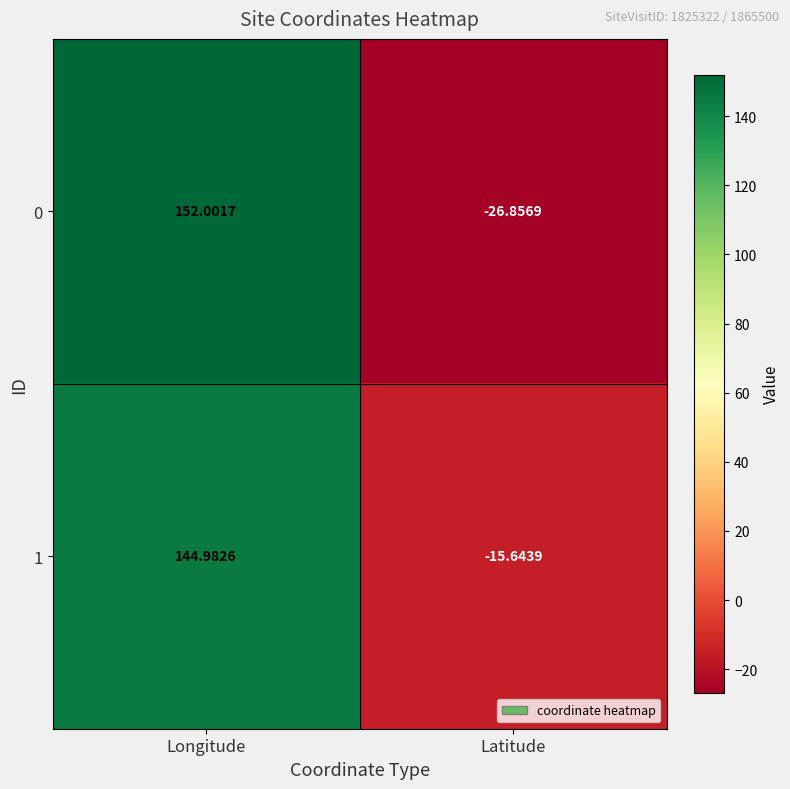

Which category has the highest value across all series?

Longitude